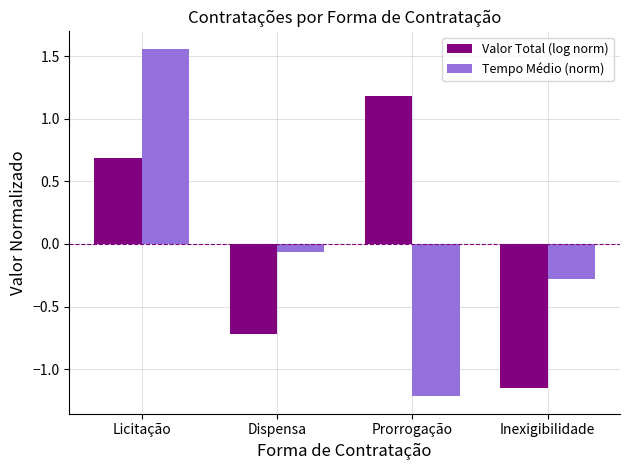

What is the total value across all series at Licitação?

2.3